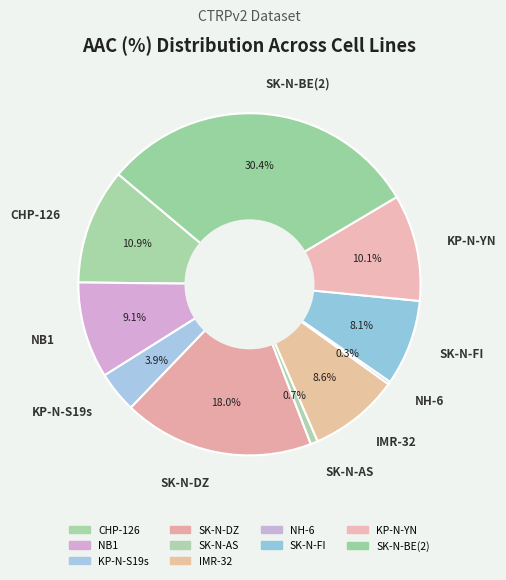

What is the largest slice in the pie chart?

SK-N-BE(2)